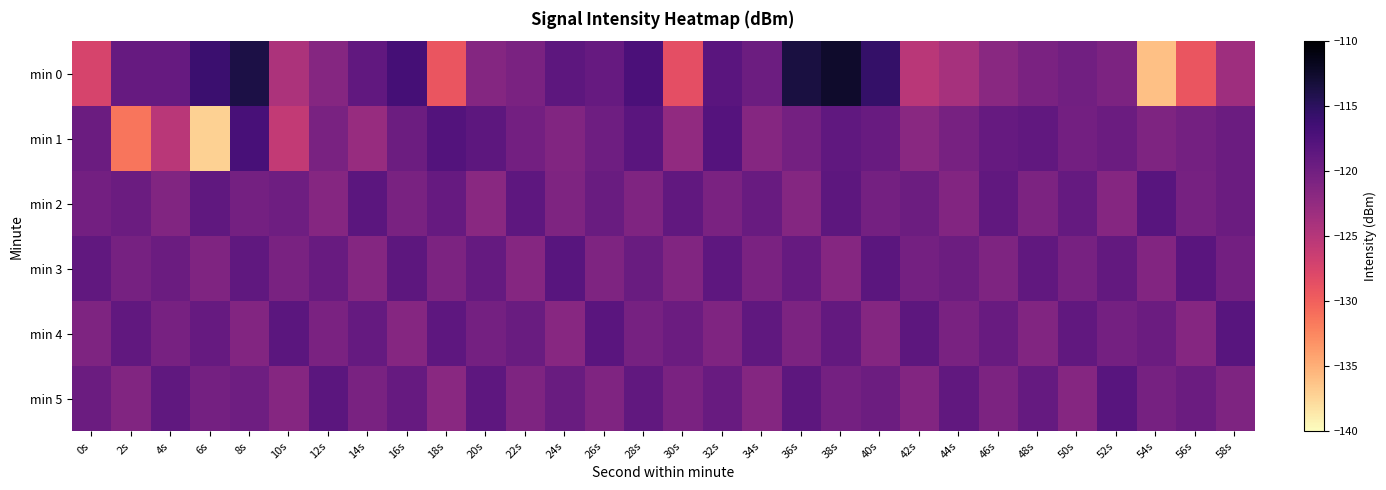

Reading left to right, transcribe all the data shown in this chart.

min 0: 0s=-127.4	2s=-119.2	4s=-119.2	6s=-116.1	8s=-113.8	10s=-124.3	12s=-121.6	14s=-118.9	16s=-116.7	18s=-129.2	20s=-121.5	22s=-120.7	24s=-118.5	26s=-119.2	28s=-117.2	30s=-128.6	32s=-118.3	34s=-119.6	36s=-113.6	38s=-112.5	40s=-115.6	42s=-125.2	44s=-123.9	46s=-121.7	48s=-120.7	50s=-120.0	52s=-120.9	54s=-136.1	56s=-129.1	58s=-123.3
min 1: 0s=-119.6	2s=-131.3	4s=-125.3	6s=-137.2	8s=-117.0	10s=-125.9	12s=-120.7	14s=-122.9	16s=-119.6	18s=-117.8	20s=-118.5	22s=-120.1	24s=-121.2	26s=-119.8	28s=-118.3	30s=-122.4	32s=-117.9	34s=-121.5	36s=-120.2	38s=-118.7	40s=-119.3	42s=-121.8	44s=-120.5	46s=-119.2	48s=-118.8	50s=-120.1	52s=-119.6	54s=-121.0	56s=-120.3	58s=-119.5
min 2: 0s=-120.1	2s=-119.5	4s=-121.2	6s=-118.7	8s=-120.3	10s=-119.8	12s=-121.5	14s=-118.4	16s=-120.6	18s=-119.2	20s=-121.8	22s=-118.6	24s=-120.9	26s=-119.4	28s=-121.1	30s=-118.8	32s=-120.7	34s=-119.3	36s=-121.4	38s=-118.5	40s=-120.2	42s=-119.7	44s=-121.3	46s=-118.9	48s=-120.8	50s=-119.1	52s=-121.6	54s=-118.2	56s=-120.4	58s=-119.6
min 3: 0s=-118.9	2s=-120.4	4s=-119.6	6s=-121.1	8s=-118.7	10s=-120.6	12s=-119.3	14s=-121.4	16s=-118.5	18s=-120.8	20s=-119.1	22s=-121.6	24s=-118.2	26s=-120.9	28s=-119.4	30s=-121.2	32s=-118.6	34s=-120.7	36s=-119.2	38s=-121.5	40s=-118.4	42s=-120.3	44s=-119.7	46s=-121.0	48s=-118.8	50s=-120.5	52s=-119.0	54s=-121.3	56s=-118.3	58s=-120.1
min 4: 0s=-121.0	2s=-118.8	4s=-120.5	6s=-119.2	8s=-121.3	10s=-118.4	12s=-120.7	14s=-119.1	16s=-121.5	18s=-118.6	20s=-120.2	22s=-119.4	24s=-121.7	26s=-118.3	28s=-120.4	30s=-119.6	32s=-121.1	34s=-118.7	36s=-120.8	38s=-119.0	40s=-121.4	42s=-118.5	44s=-120.6	46s=-119.3	48s=-121.2	50s=-118.9	52s=-120.3	54s=-119.5	56s=-121.6	58s=-118.2
min 5: 0s=-119.5	2s=-121.2	4s=-118.7	6s=-120.3	8s=-119.8	10s=-121.5	12s=-118.4	14s=-120.6	16s=-119.2	18s=-121.8	20s=-118.6	22s=-120.9	24s=-119.4	26s=-121.1	28s=-118.8	30s=-120.7	32s=-119.3	34s=-121.4	36s=-118.5	38s=-120.2	40s=-119.7	42s=-121.3	44s=-118.9	46s=-120.8	48s=-119.1	50s=-121.6	52s=-118.2	54s=-120.4	56s=-119.6	58s=-121.0